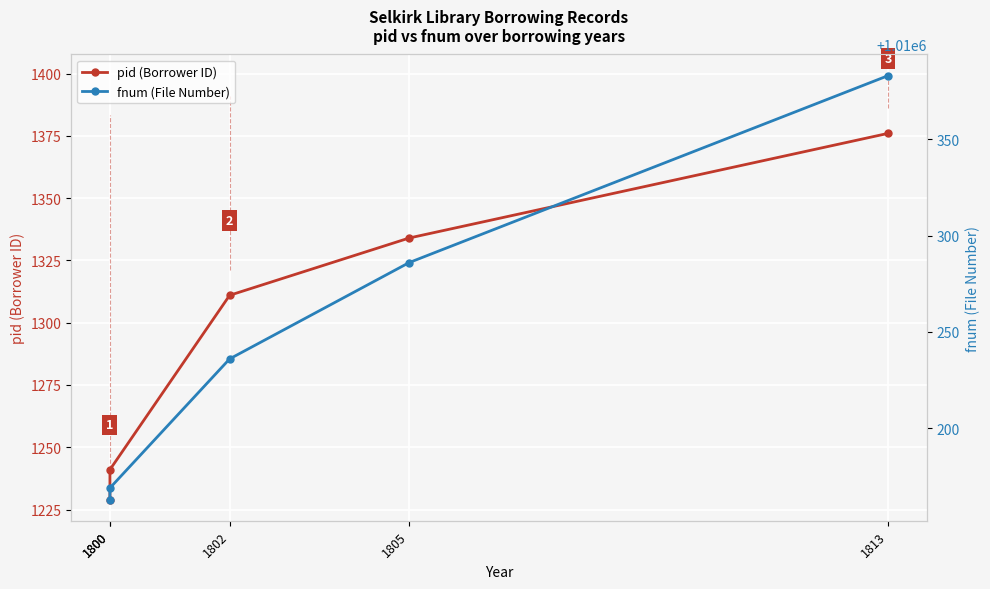

Between 1813 and 1805, which is larger?

1813